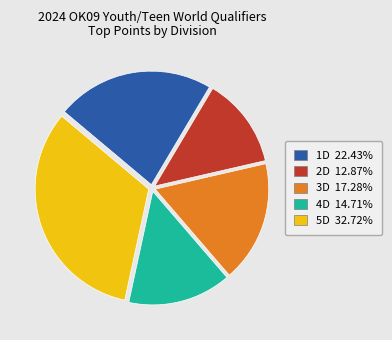

How many segments does this pie chart have?

5